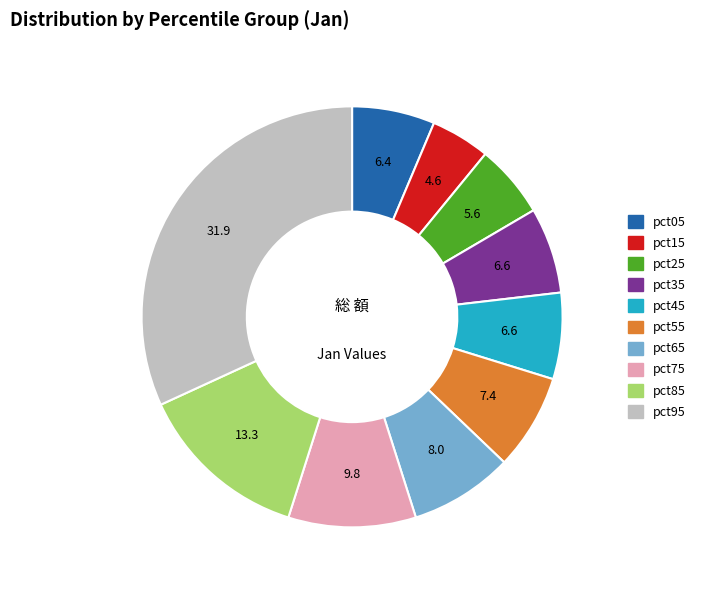

Combined, do pct05 and pct25 account for over 50%?

No